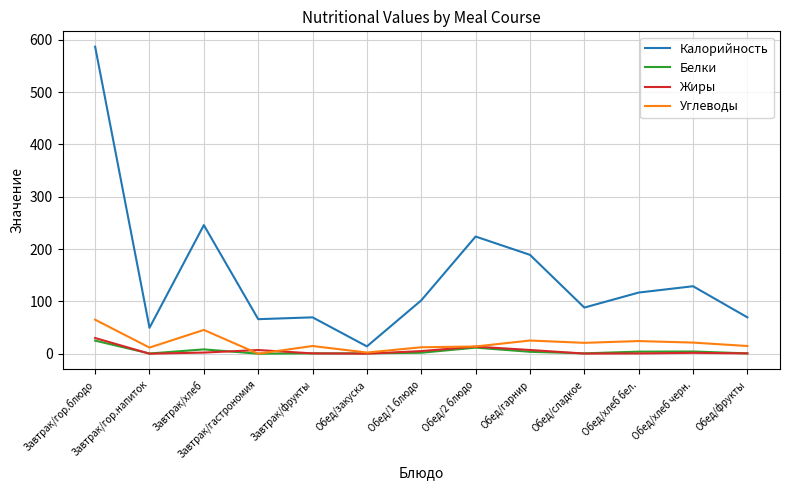

Between Завтрак/хлеб and Обед/гарнир, which series saw the biggest shift?

Калорийность